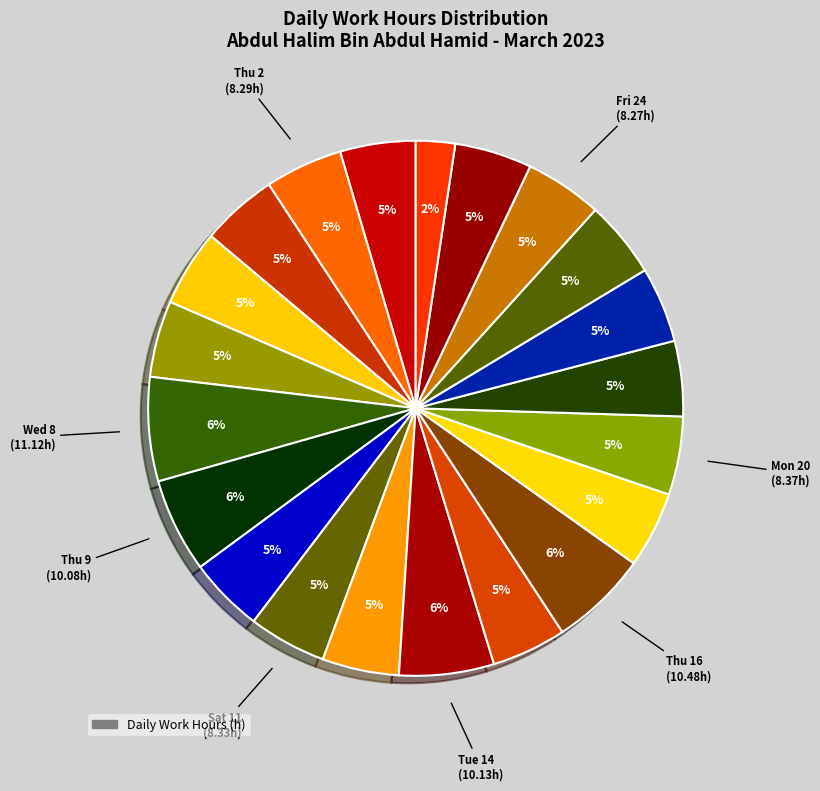

Count the number of slices in the pie.

21